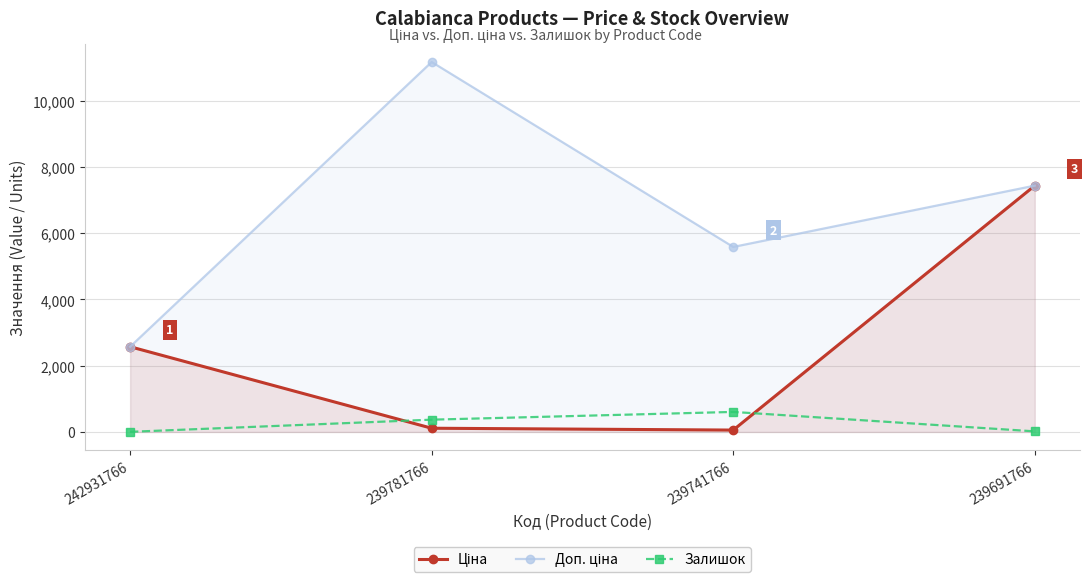

Reading left to right, extract all data points from this chart.

Ціна: 242931766=2572.0	239781766=111.7	239741766=55.9	239691766=7436.2
Доп. ціна: 242931766=2572.0	239781766=11169.0	239741766=5585.0	239691766=7436.2
Залишок: 242931766=3.0	239781766=370.0	239741766=604.0	239691766=17.0